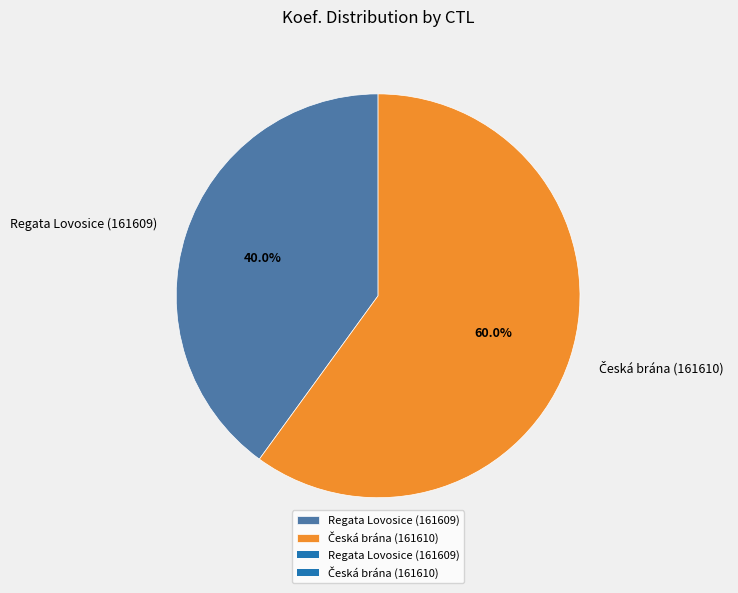

Does Regata Lovosice (161609) account for over 50% of the chart?

No